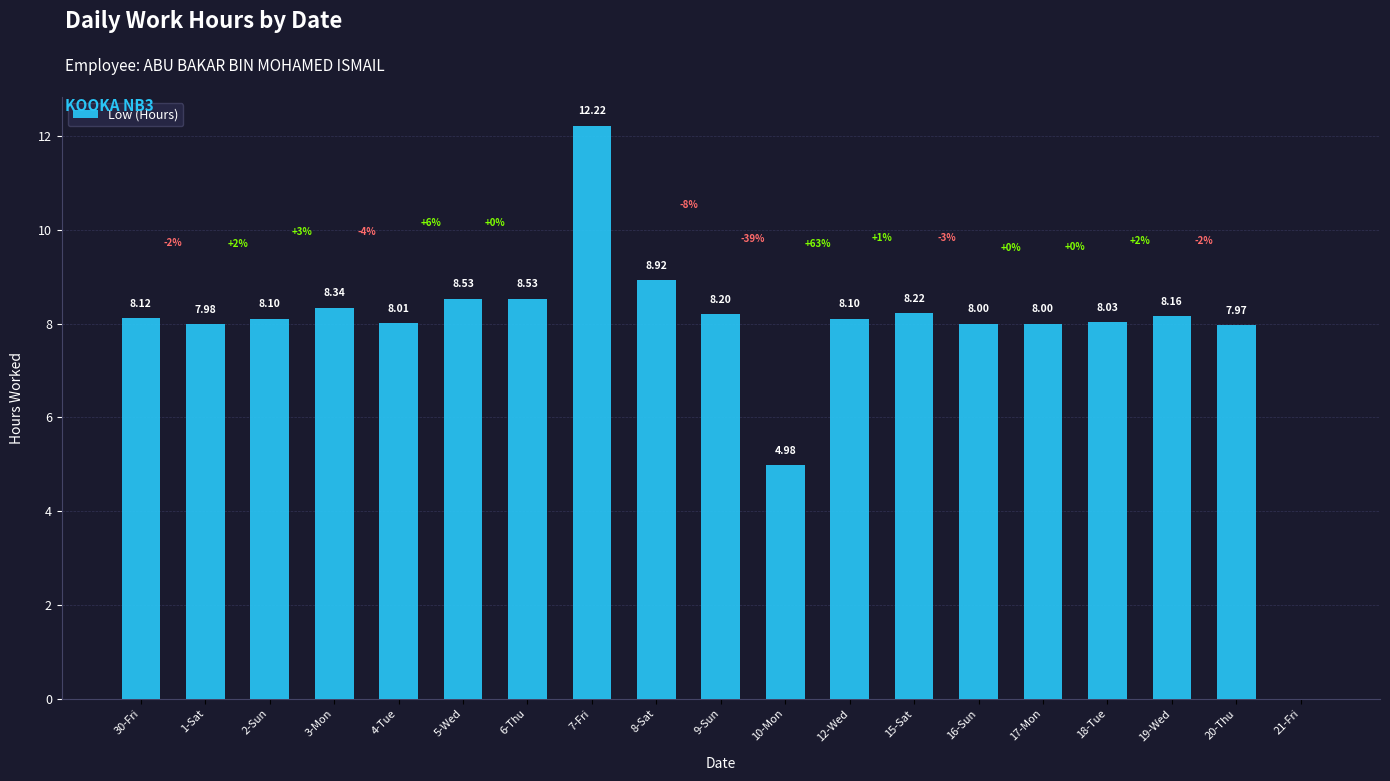

What is the ratio of the value at 12-Wed to the value at 2-Sun?

1.0